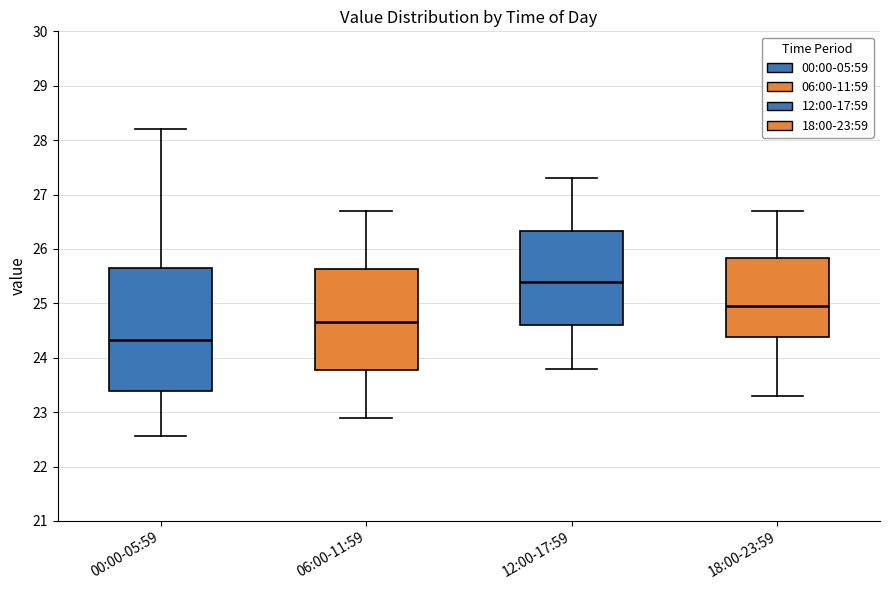

Which box is the tallest, from its lower edge to its upper edge?

00:00-05:59